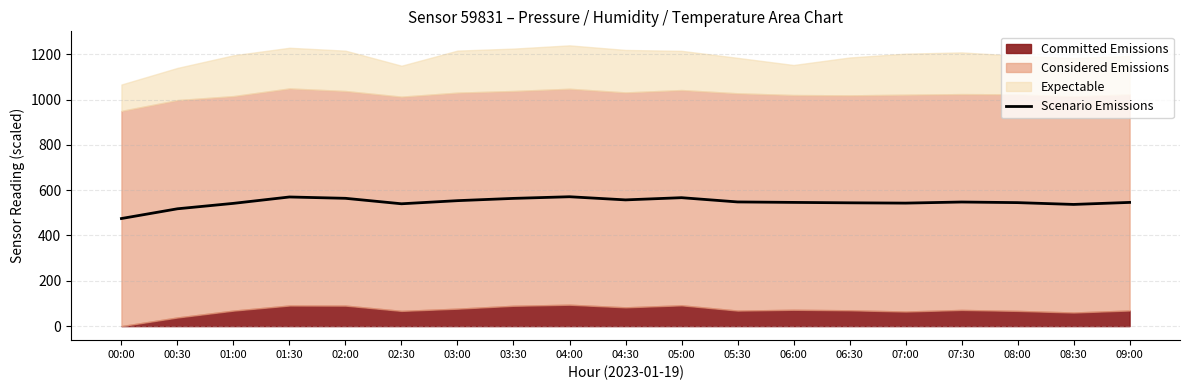

How many lines are shown in the chart?

1